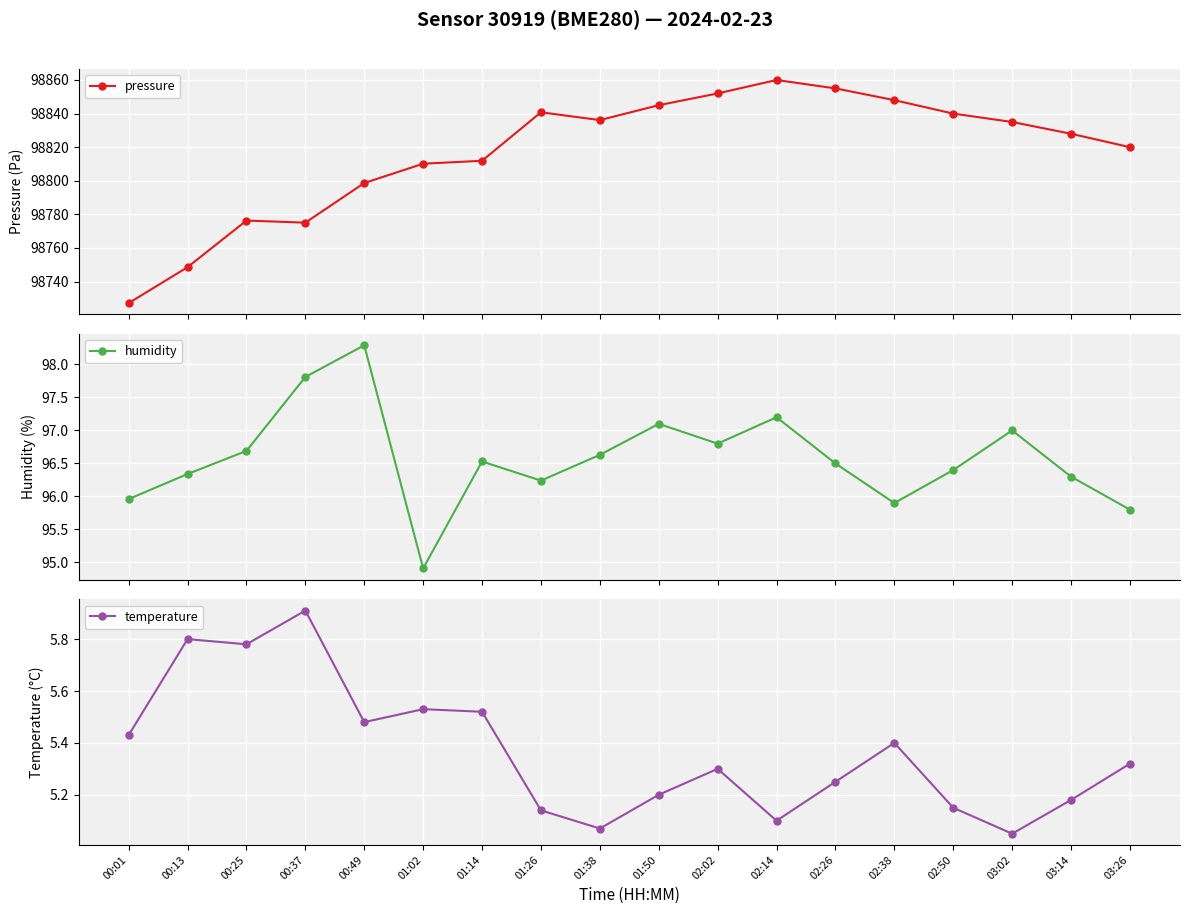

What is the sum of all pressure values?

1778707.7